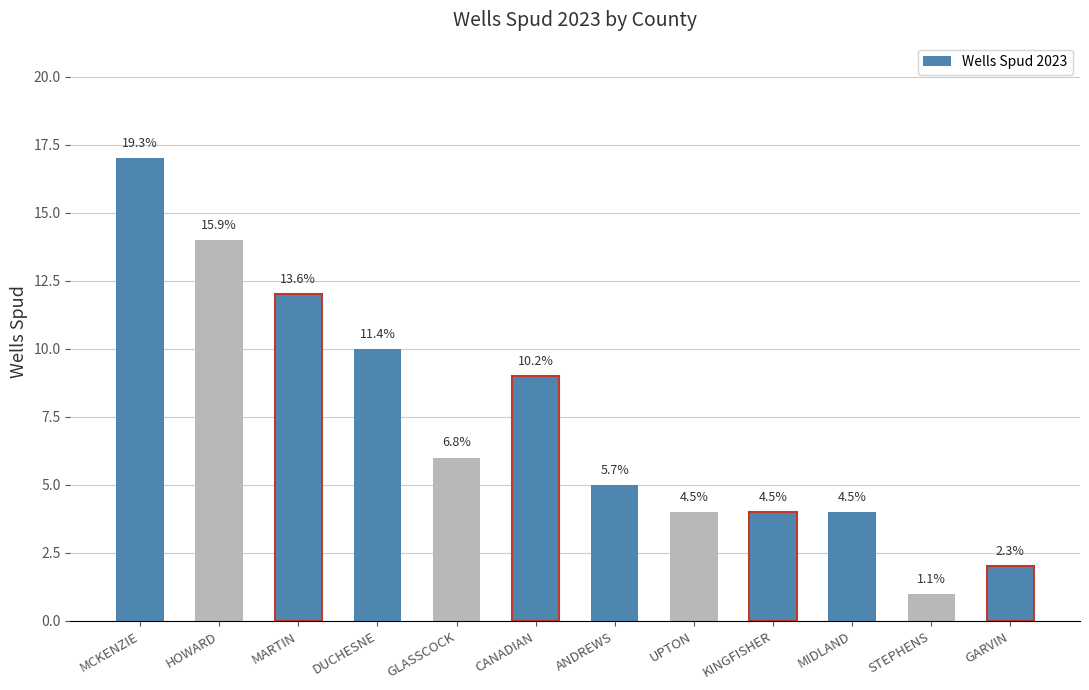

How many bars are there in total?

12